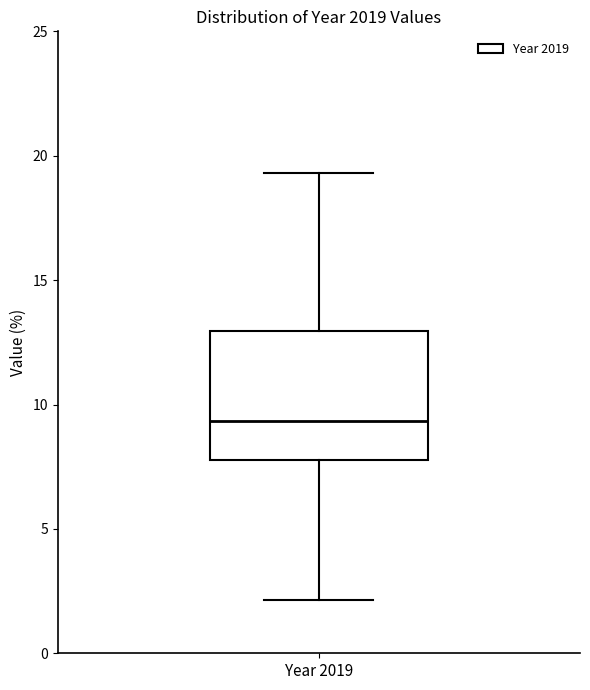

Transcribe this box plot: give where the median line is, the range the box spans, and where the two whiskers end, as read against the y-axis. The values are not printed on the chart, so give them approximately, as read against the axis.

median 9.5, box 8.0 to 13.0, whiskers 2.0 to 19.5